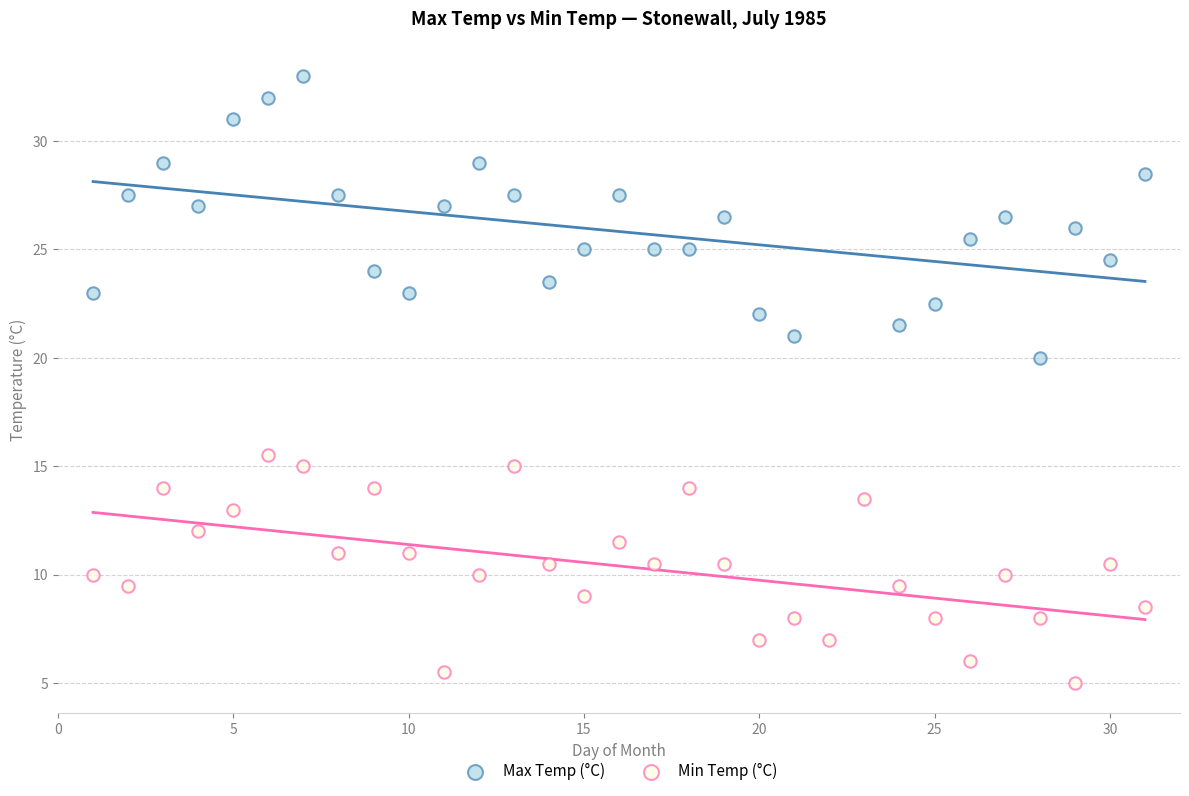

Which series contains the lowest Y value?

Min Temp (°C)